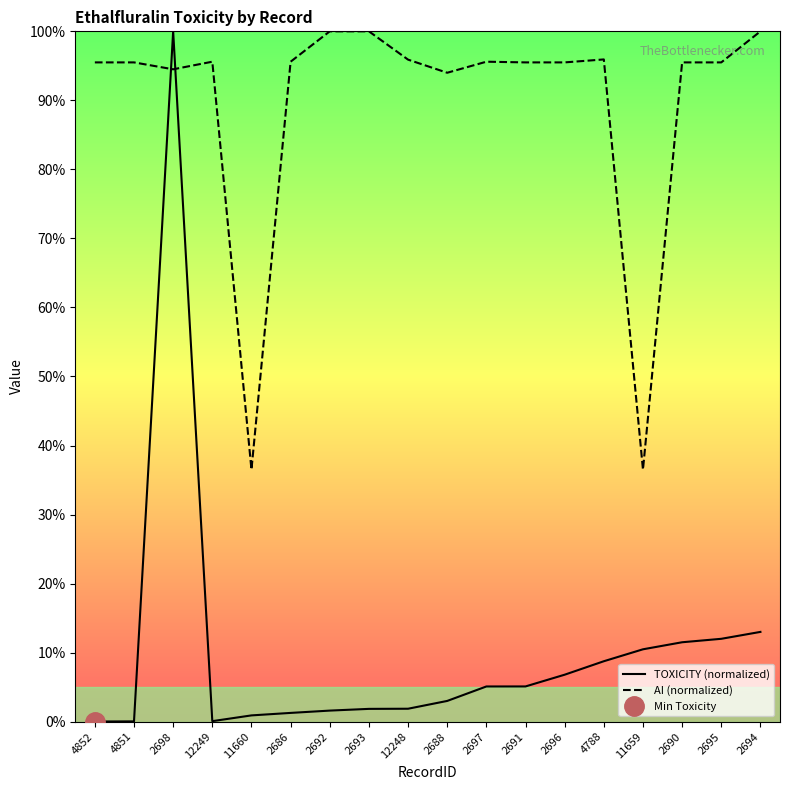

List the series in order of their peak value, lowest first.

TOXICITY (normalized), AI (normalized)